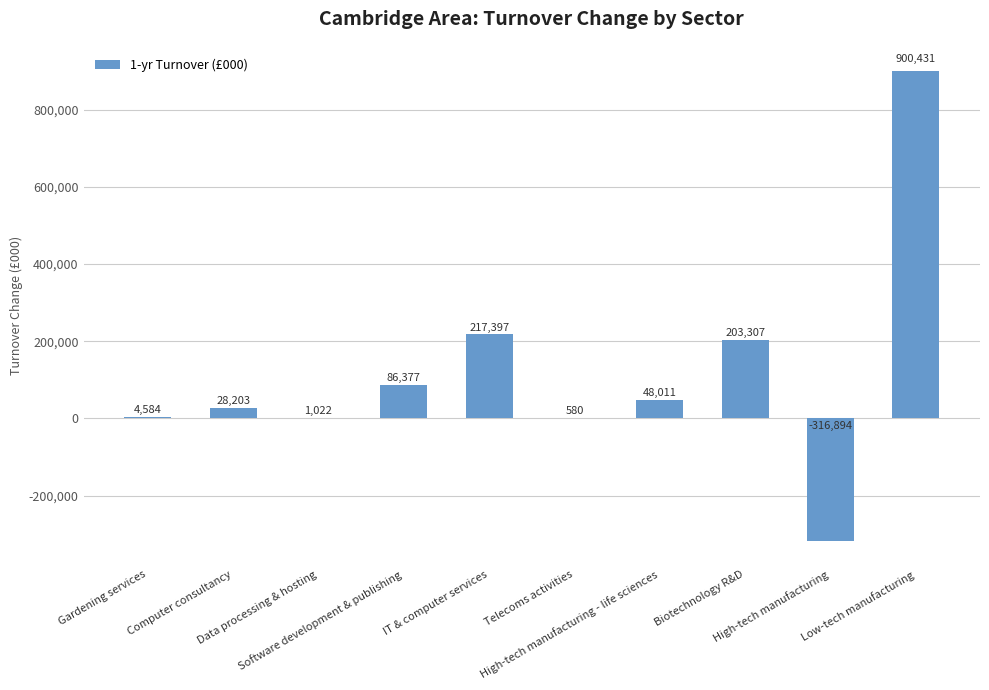

Between Computer consultancy and Software development & publishing, which is larger?

Software development & publishing